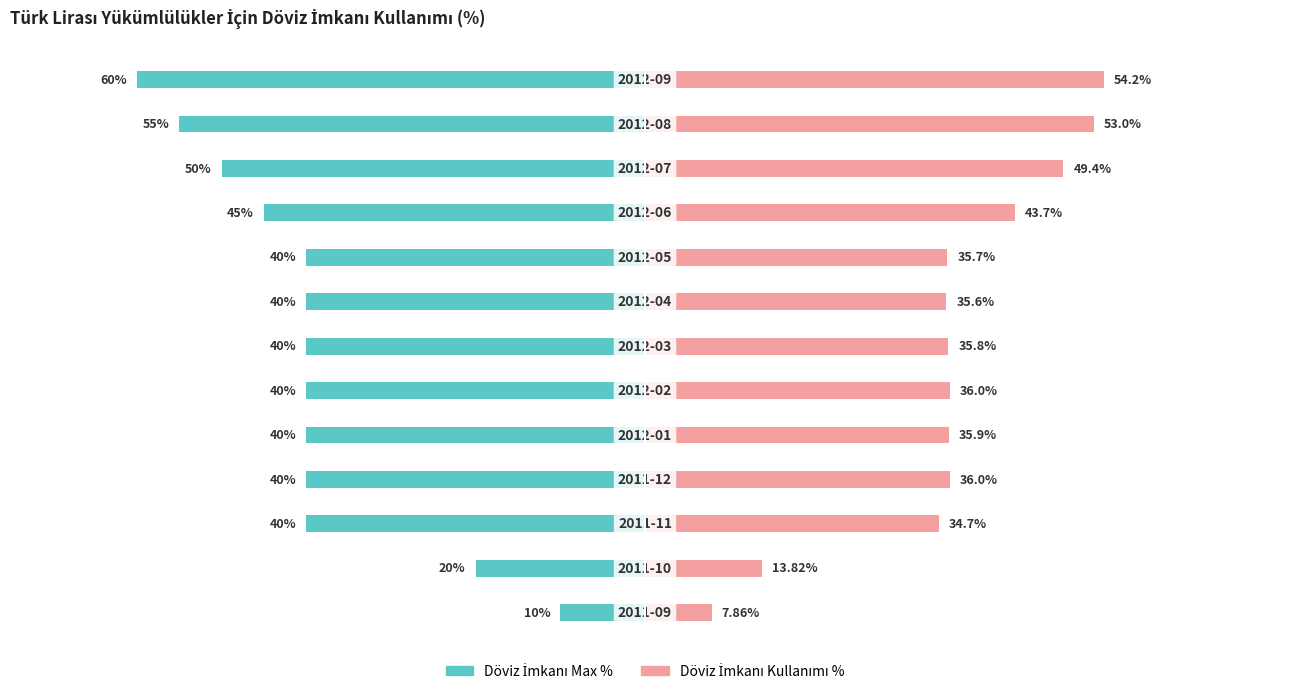

The Döviz İmkanı Max % series shows -34.2 at −60. True or false?

False